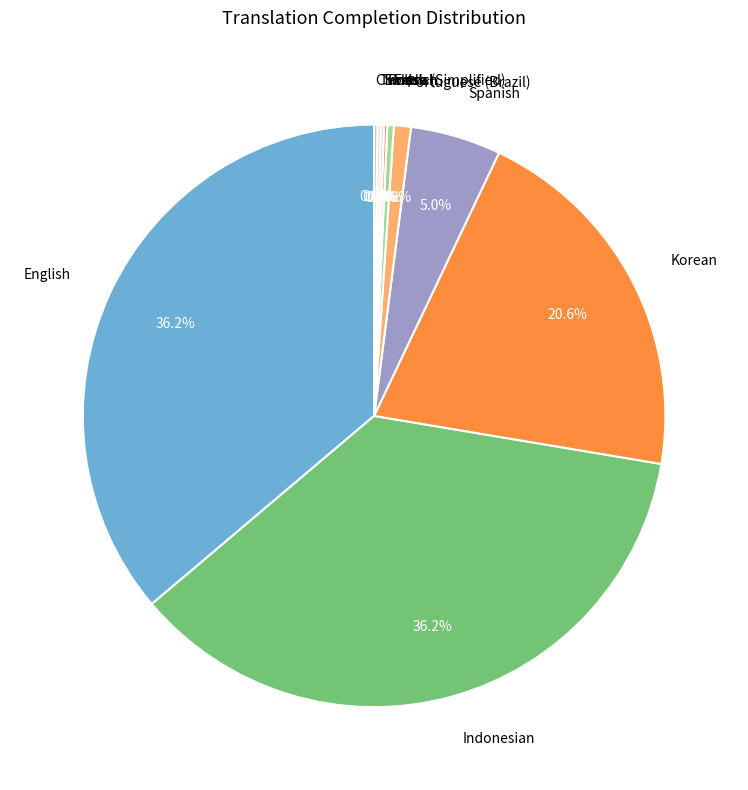

Does Spanish account for over 50% of the chart?

No